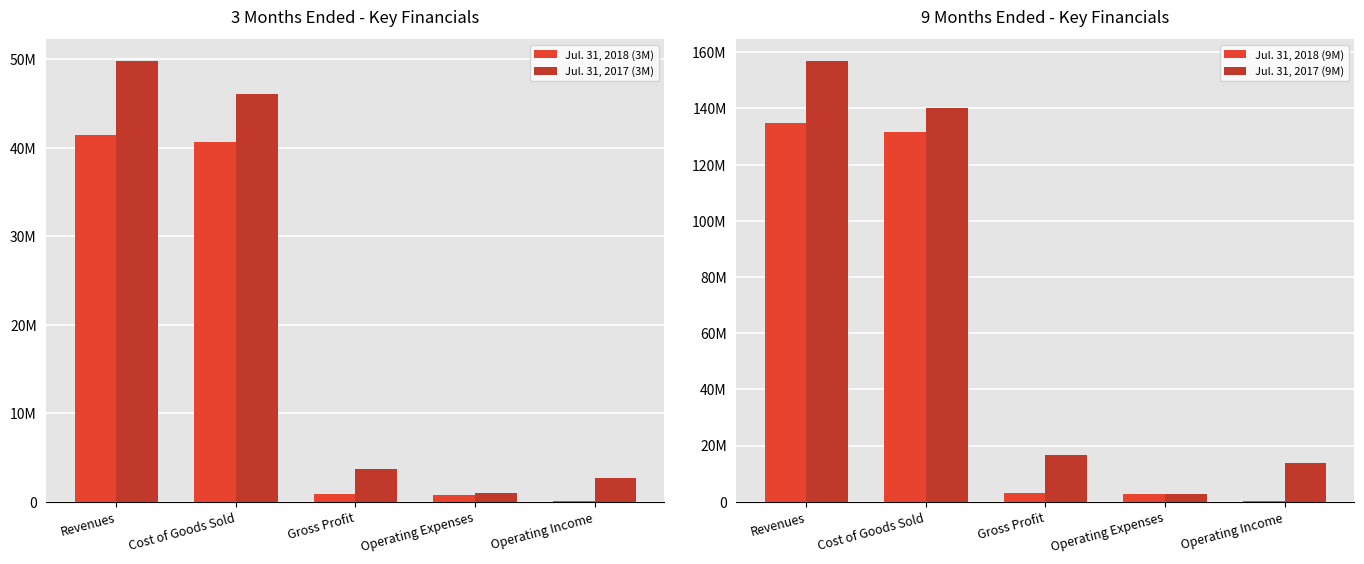

At Operating Income, list the series in order from largest to smallest.

Jul. 31, 2017 (9M), Jul. 31, 2017 (3M), Jul. 31, 2018 (9M), Jul. 31, 2018 (3M)